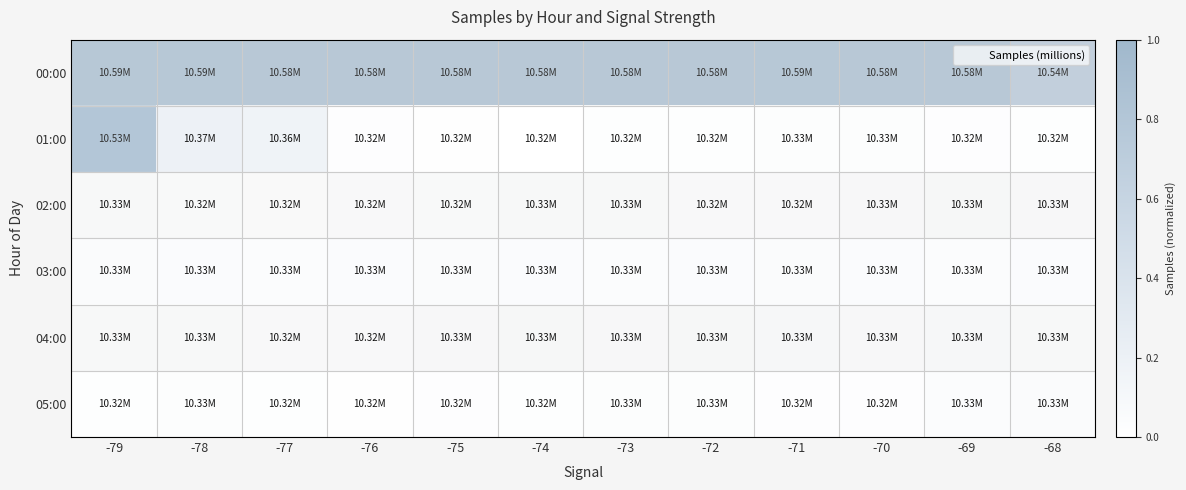

Reading left to right, transcribe all the data shown in this chart.

00:00: -79=1.0	-78=1.0	-77=1.0	-76=1.0	-75=1.0	-74=1.0	-73=1.0	-72=1.0	-71=1.0	-70=1.0	-69=1.0	-68=0.8
01:00: -79=0.8	-78=0.2	-77=0.2	-76=0.0	-75=0.0	-74=0.0	-73=0.0	-72=0.0	-71=0.0	-70=0.0	-69=0.0	-68=0.0
02:00: -79=0.0	-78=0.0	-77=0.0	-76=0.0	-75=0.0	-74=0.0	-73=0.0	-72=0.0	-71=0.0	-70=0.0	-69=0.1	-68=0.0
03:00: -79=0.0	-78=0.0	-77=0.0	-76=0.0	-75=0.0	-74=0.0	-73=0.0	-72=0.0	-71=0.0	-70=0.0	-69=0.0	-68=0.0
04:00: -79=0.0	-78=0.0	-77=0.0	-76=0.0	-75=0.0	-74=0.1	-73=0.0	-72=0.0	-71=0.0	-70=0.0	-69=0.0	-68=0.0
05:00: -79=0.0	-78=0.0	-77=0.0	-76=0.0	-75=0.0	-74=0.0	-73=0.0	-72=0.0	-71=0.0	-70=0.0	-69=0.0	-68=0.1